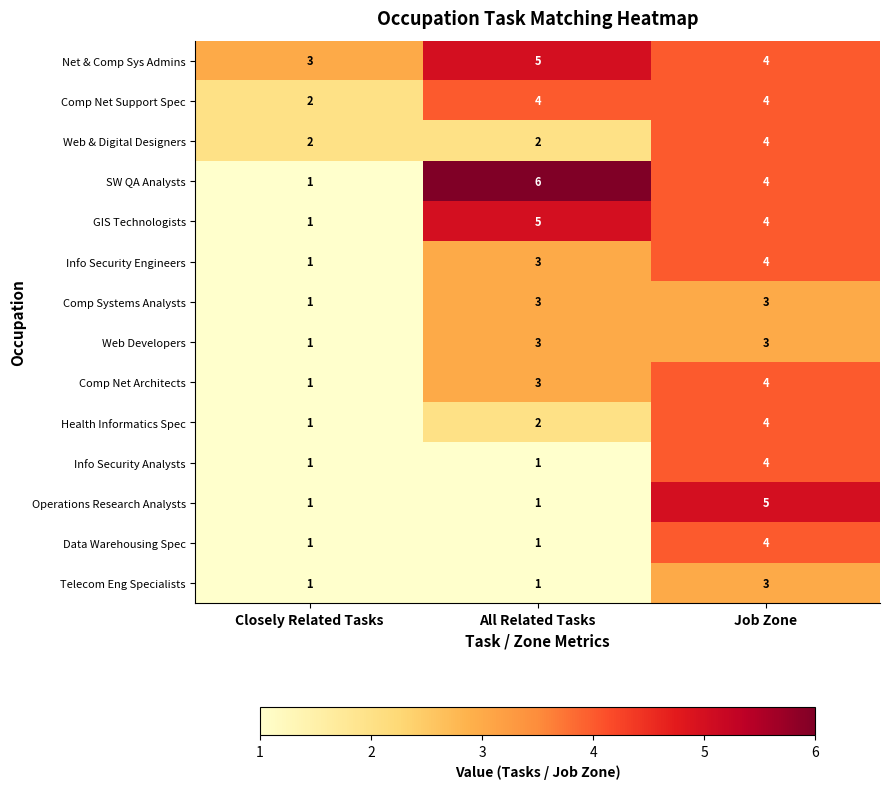

At how many categories does at least one series exceed 1?

3